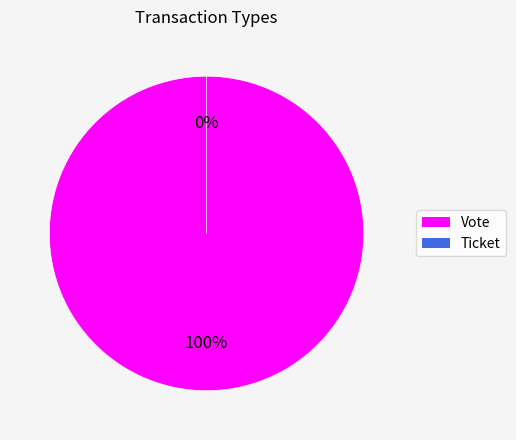

Which category accounts for the majority?

Vote